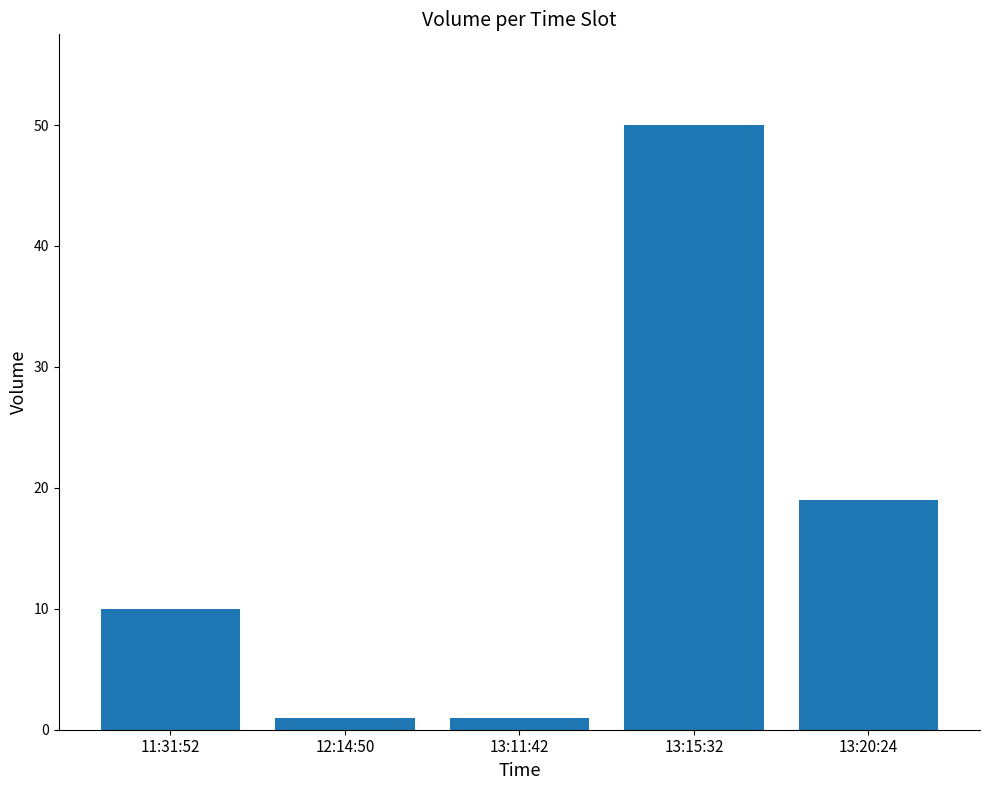

At which label is the value closest to 25?

13:20:24